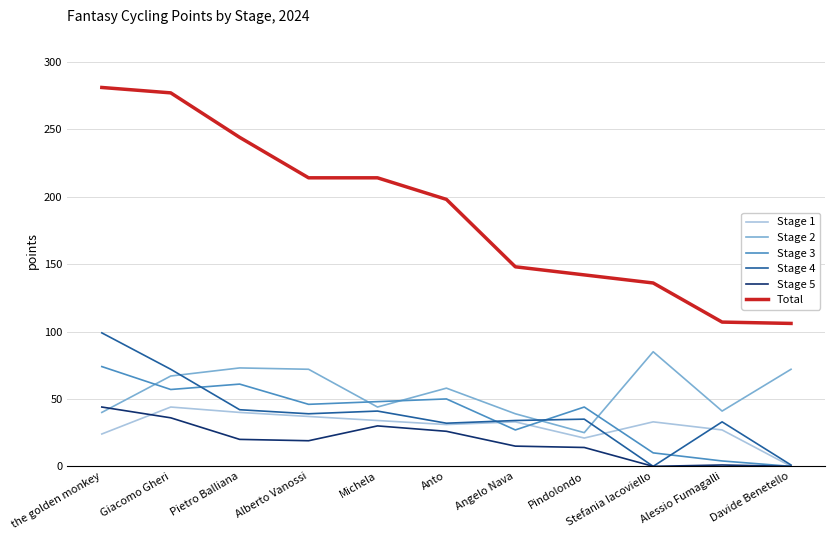

True or false: Total and Stage 1 cross at least once.

False